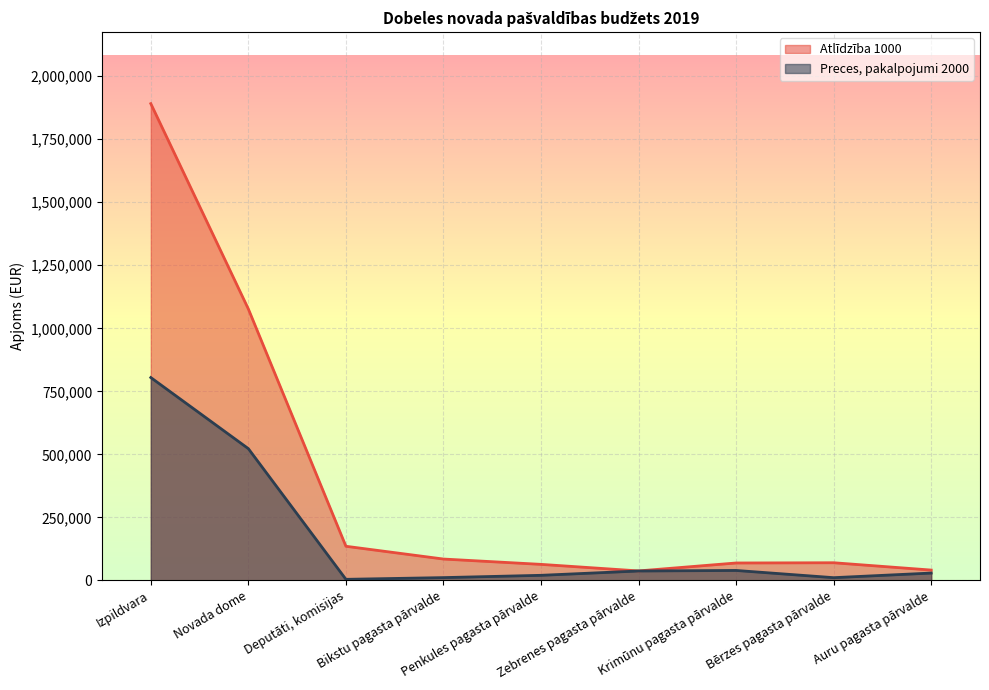

True or false: Atlīdzība 1000 and Preces, pakalpojumi 2000 intersect in this chart.

False